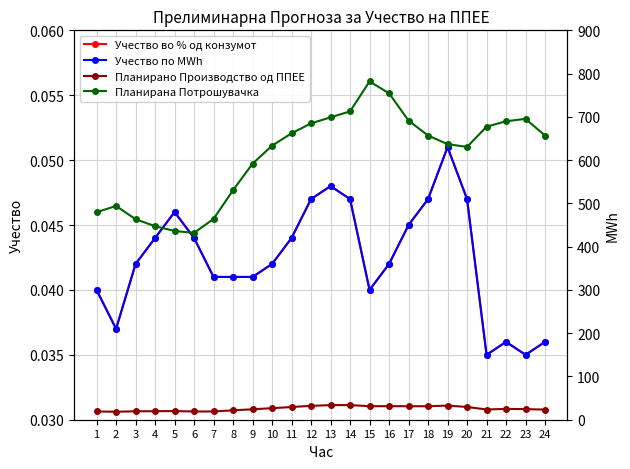

Reading left to right, extract all data points from this chart.

Учество во % од конзумот: 1=0.0	2=0.0	3=0.0	4=0.0	5=0.0	6=0.0	7=0.0	8=0.0	9=0.0	10=0.0	11=0.0	12=0.0	13=0.0	14=0.0	15=0.0	16=0.0	17=0.0	18=0.0	19=0.1	20=0.0	21=0.0	22=0.0	23=0.0	24=0.0
Учество по MWh: 1=0.0	2=0.0	3=0.0	4=0.0	5=0.0	6=0.0	7=0.0	8=0.0	9=0.0	10=0.0	11=0.0	12=0.0	13=0.0	14=0.0	15=0.0	16=0.0	17=0.0	18=0.0	19=0.1	20=0.0	21=0.0	22=0.0	23=0.0	24=0.0
Планирано Производство од ППЕЕ: 1=19.0	2=18.5	3=19.5	4=19.7	5=20.0	6=19.0	7=19.0	8=21.7	9=24.2	10=26.7	11=29.4	12=32.1	13=33.7	14=33.8	15=31.2	16=31.3	17=31.1	18=31.2	19=32.6	20=29.5	21=23.6	22=25.0	23=24.5	24=23.4
Планирана Потрошувачка: 1=479.7	2=494.1	3=463.4	4=447.3	5=436.3	6=431.8	7=464.2	8=530.6	9=591.8	10=633.5	11=662.0	12=685.0	13=698.9	14=712.7	15=781.9	16=754.5	17=691.3	18=656.9	19=637.0	20=630.5	21=677.3	22=689.9	23=695.4	24=656.7